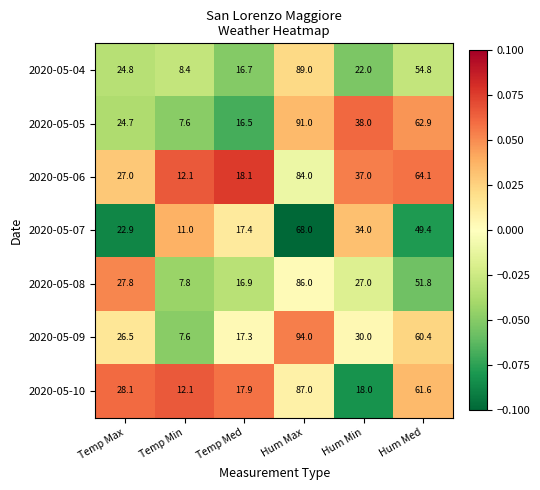

List the series in order of their peak value, highest first.

2020-05-09, 2020-05-05, 2020-05-04, 2020-05-10, 2020-05-08, 2020-05-06, 2020-05-07